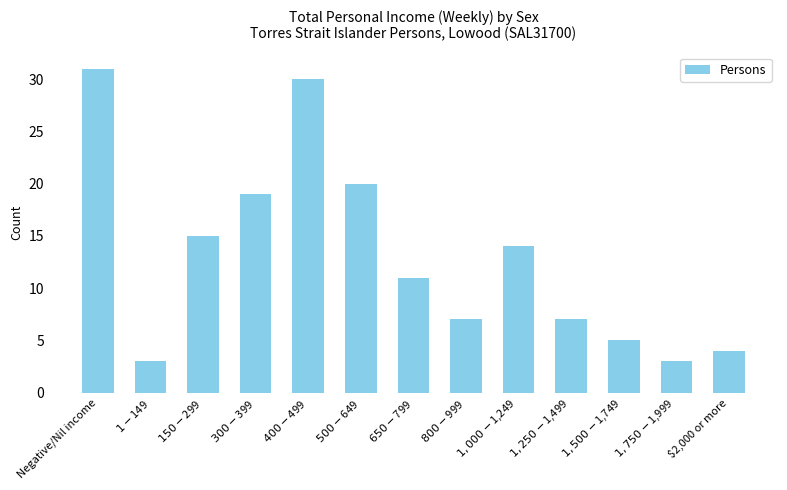

What is the greatest value displayed?

31